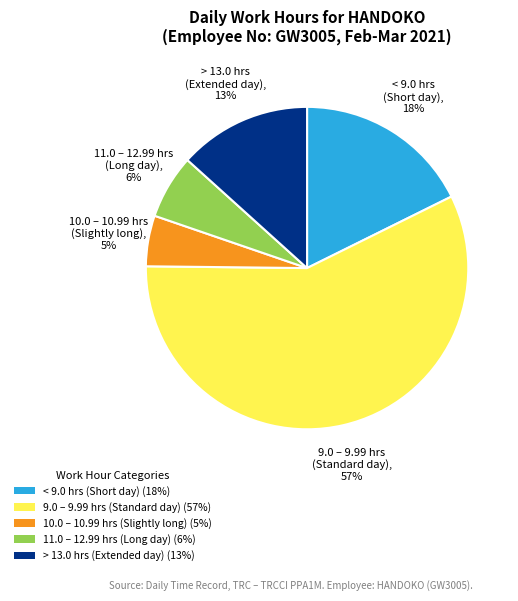

Is it true that 10.0 – 10.99 hrs (Slightly long) (5%) is 5% of the pie?

True